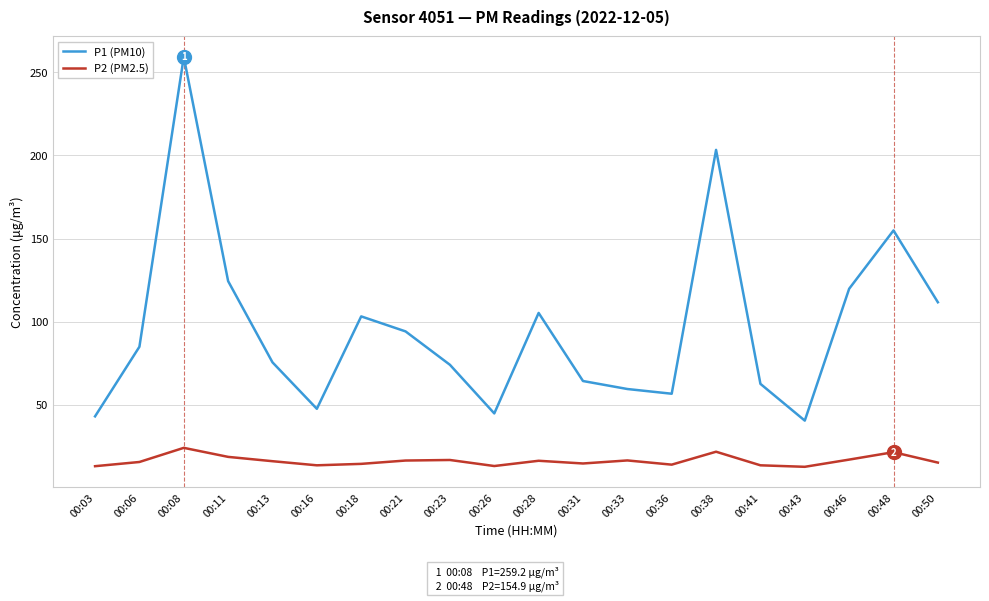

What is the spread (max minus min) of values at 00:38?

181.5